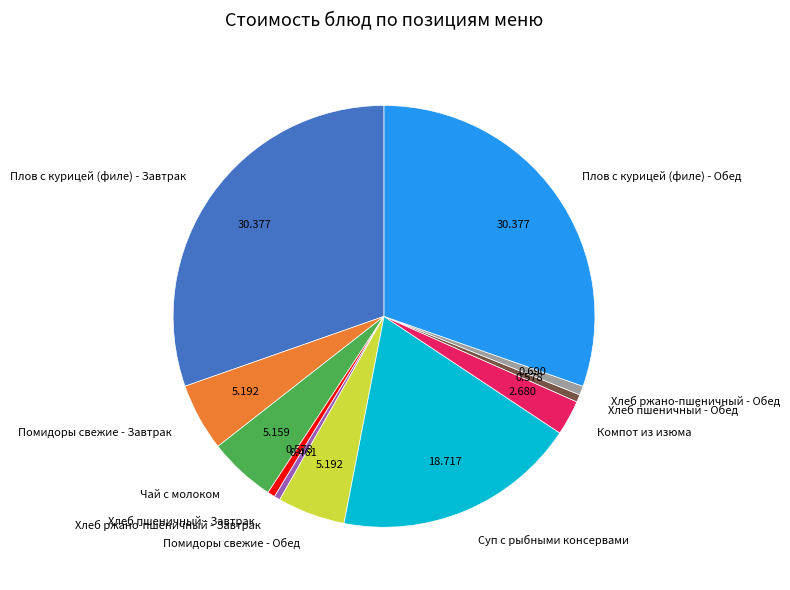

Which has a higher value, Хлеб пшеничный - Завтрак or Компот из изюма?

Компот из изюма